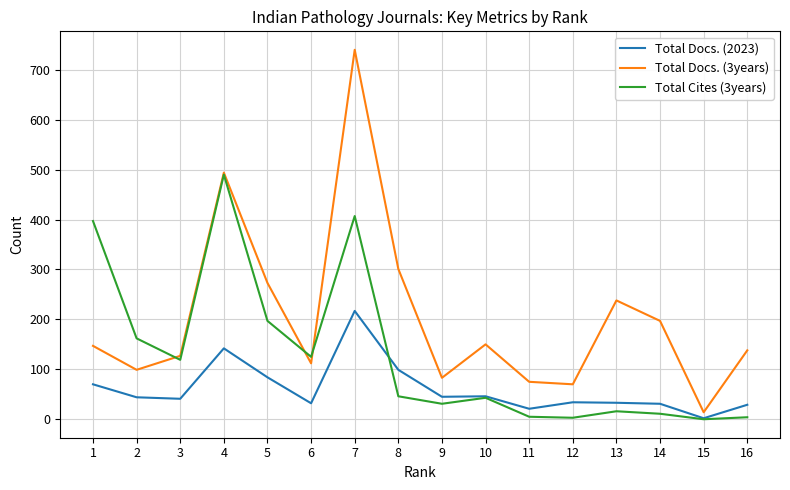

Which series ends up on top after the final intersection of Total Cites (3years) and Total Docs. (2023)?

Total Docs. (2023)